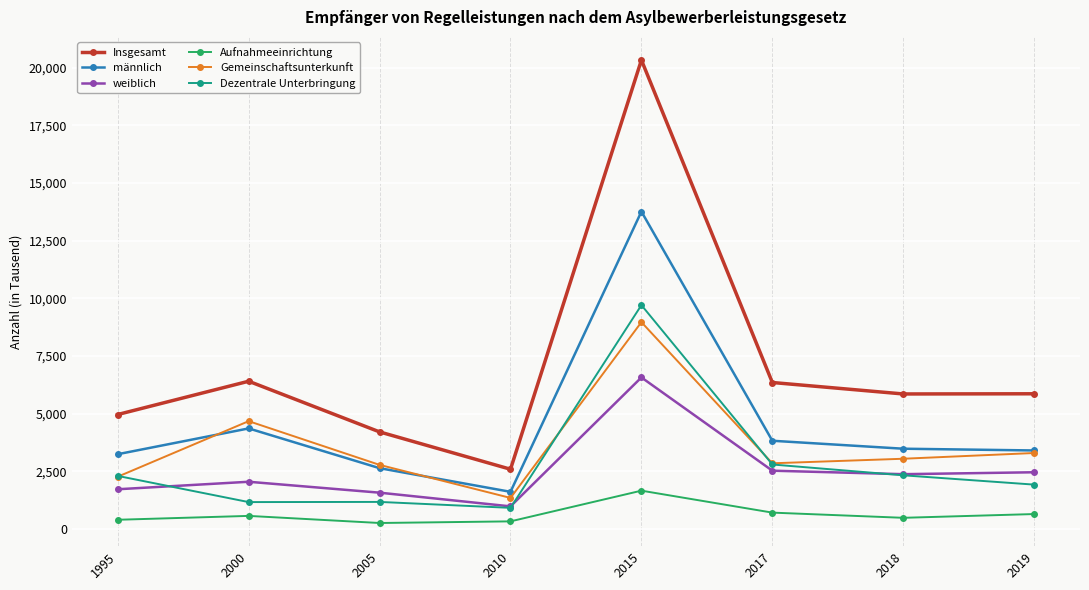

What is the difference between the Insgesamt values at 2010 and 1995?

2373